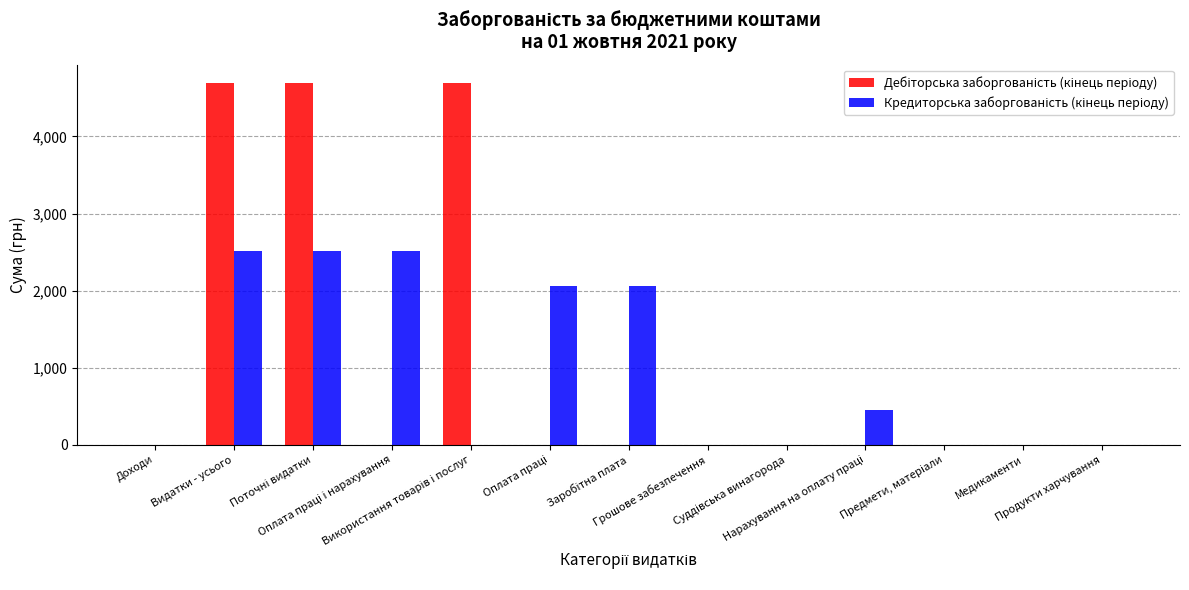

At which label is Кредиторська заборгованість (кінець періоду) closest to 1254?

Нарахування на оплату праці